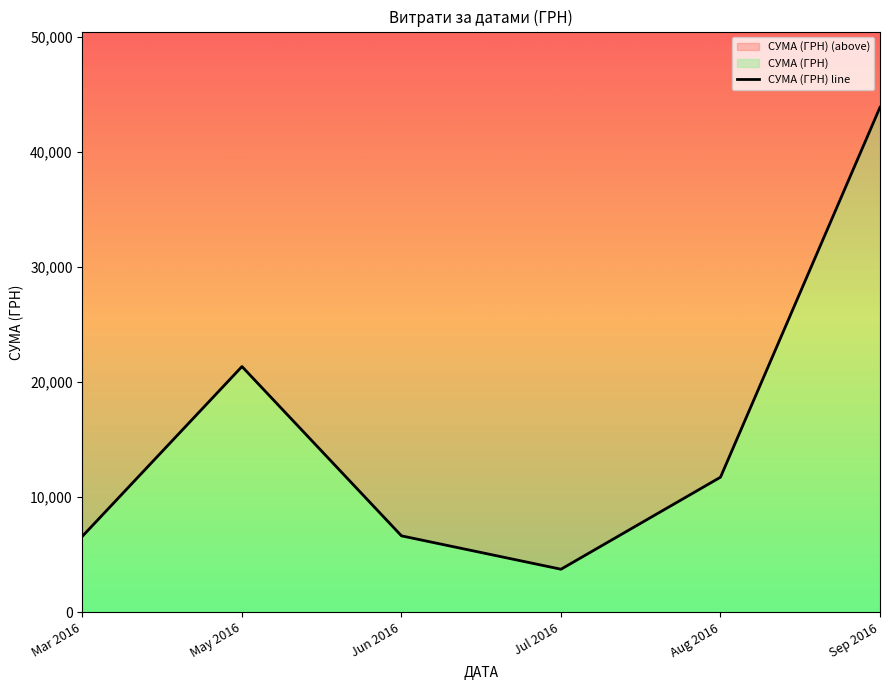

The value at Jul 2016 is 5479.4. True or false?

False